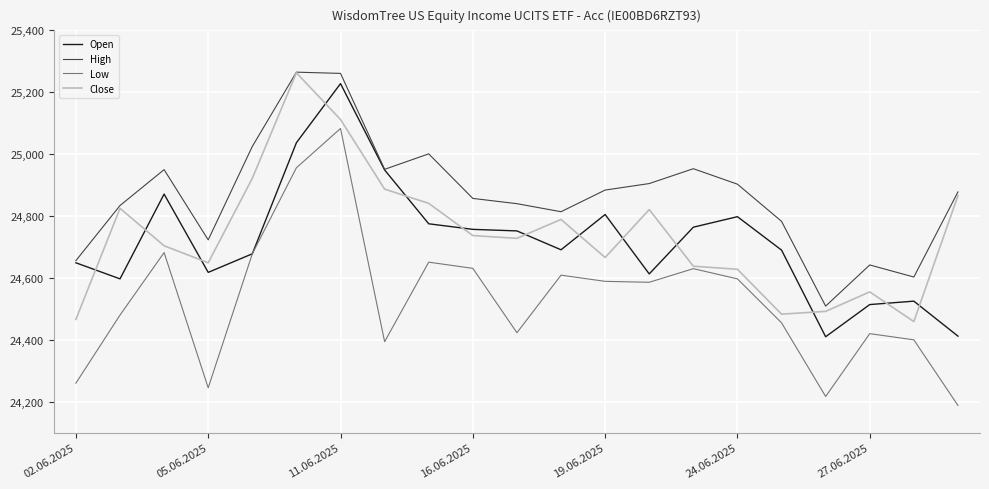

What are all the series names shown in the legend?

Open, High, Low, Close